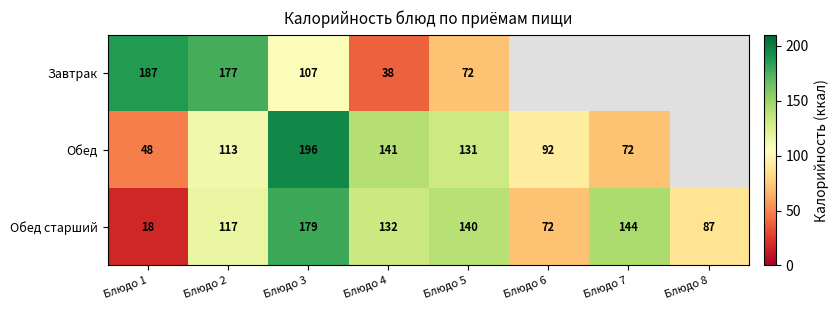

At which label does Обед старший first exceed 132?

Блюдо 3